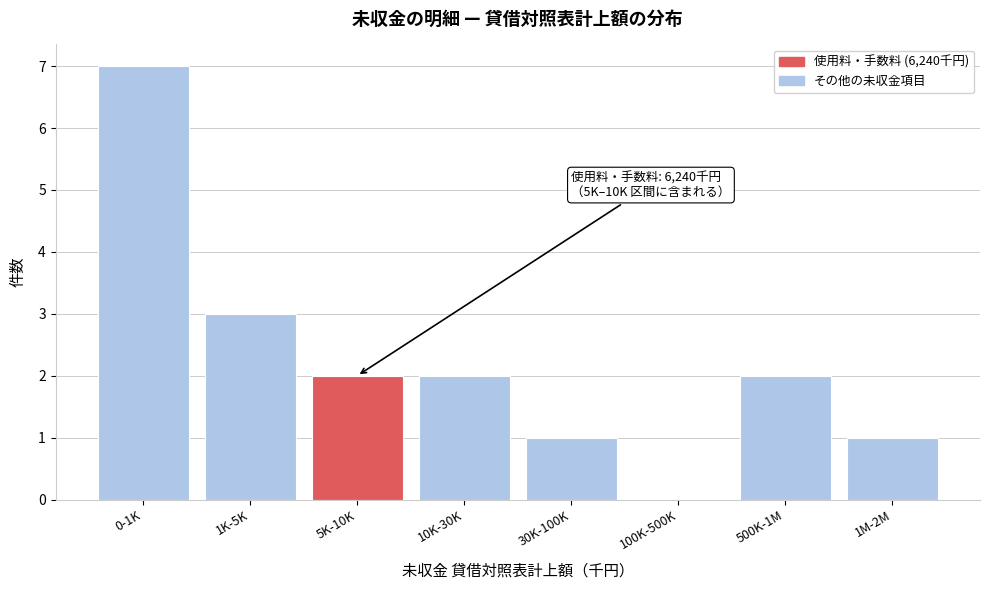

Reading left to right, list all the values displayed in this chart.

0-1K=7	1K-5K=3	5K-10K=2	10K-30K=2	30K-100K=1	100K-500K=0	500K-1M=2	1M-2M=1